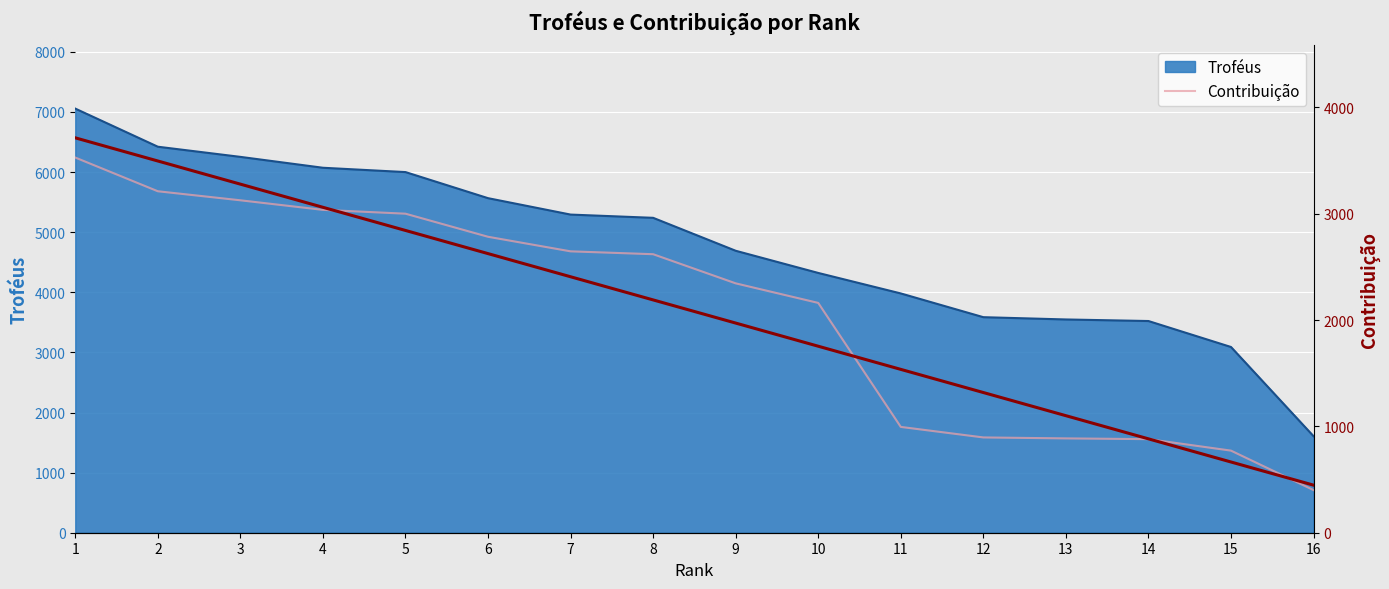

What is the maximum value for Troféus?

7056